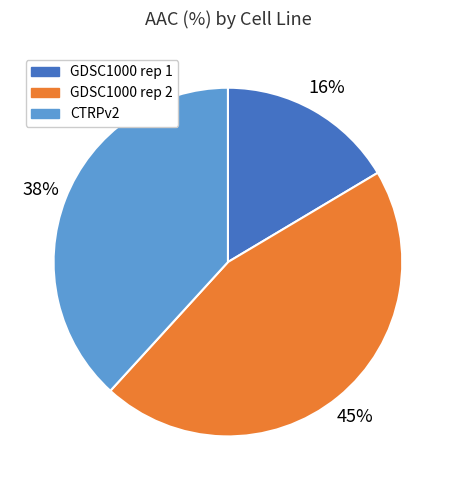

What is the ratio of the value at GDSC1000 rep 1 to the value at CTRPv2?

0.4